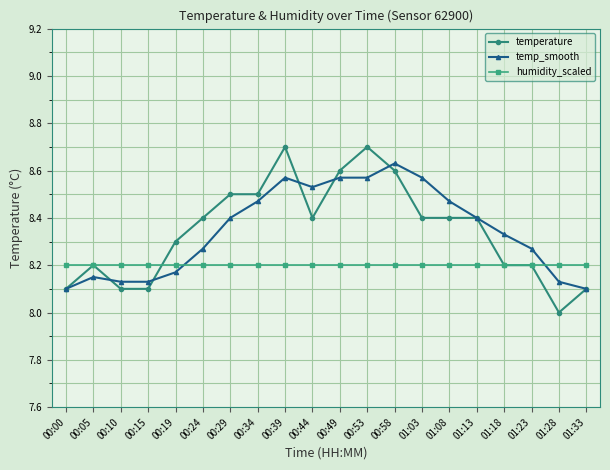

What is the minimum value shown in the chart?

8.0